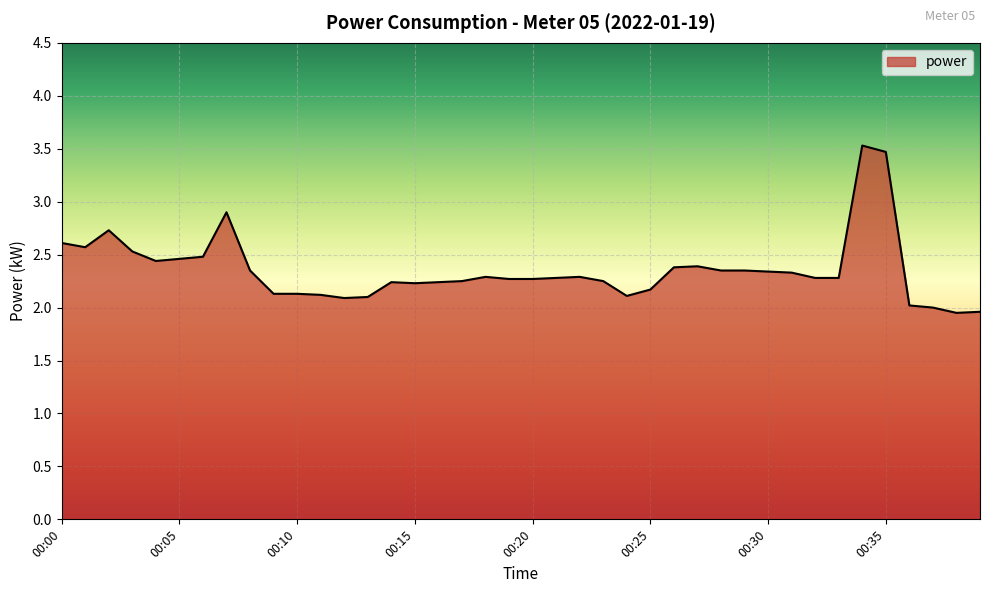

What is the greatest value displayed?

3.5